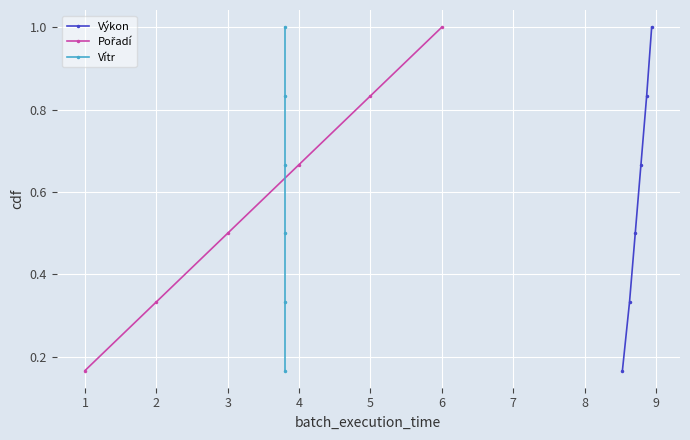

What is the value of the Pořadí point at the 1st from the left?

0.2